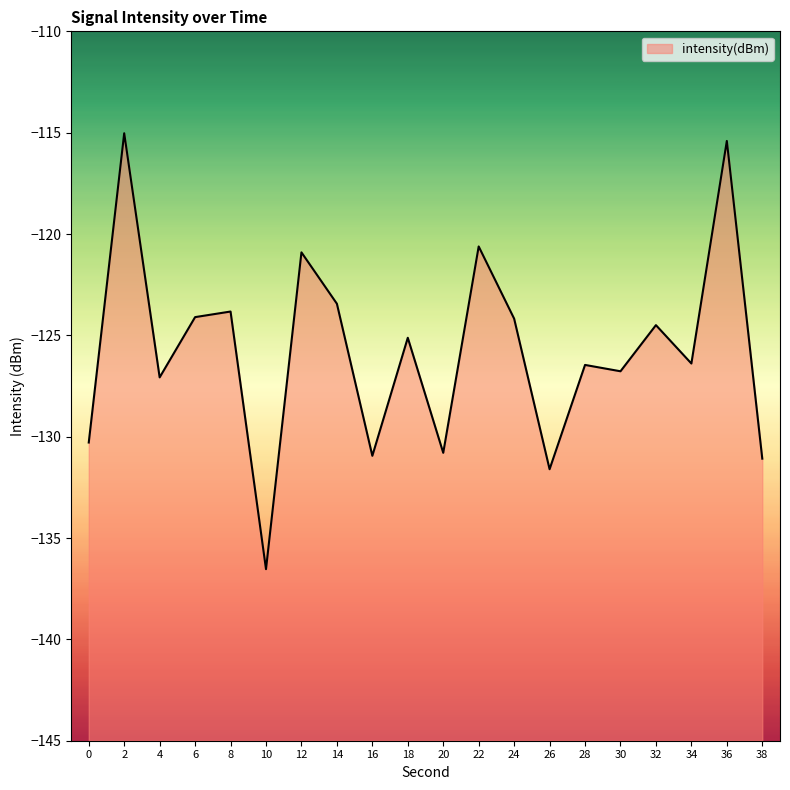

At which category does the data reach its first local valley?

4